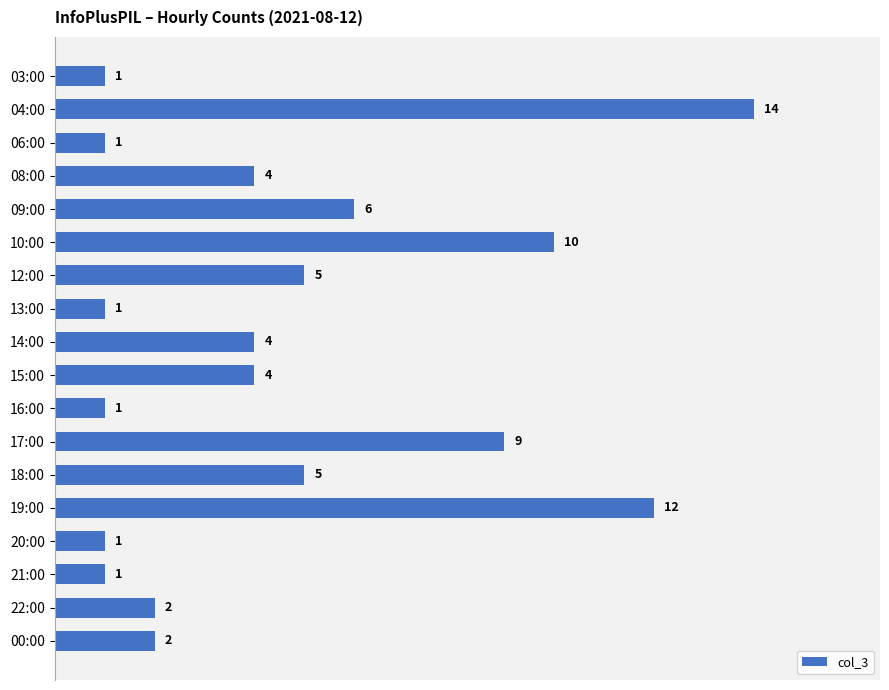

What is the label of the 6th bar from the top?

10:00